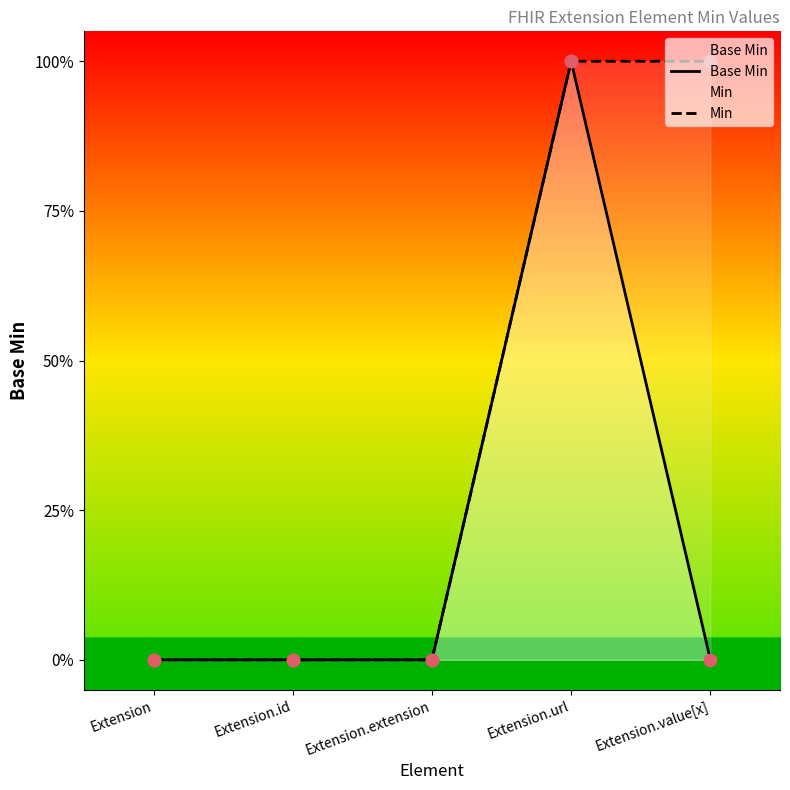

Which series has the largest total across all categories?

Min